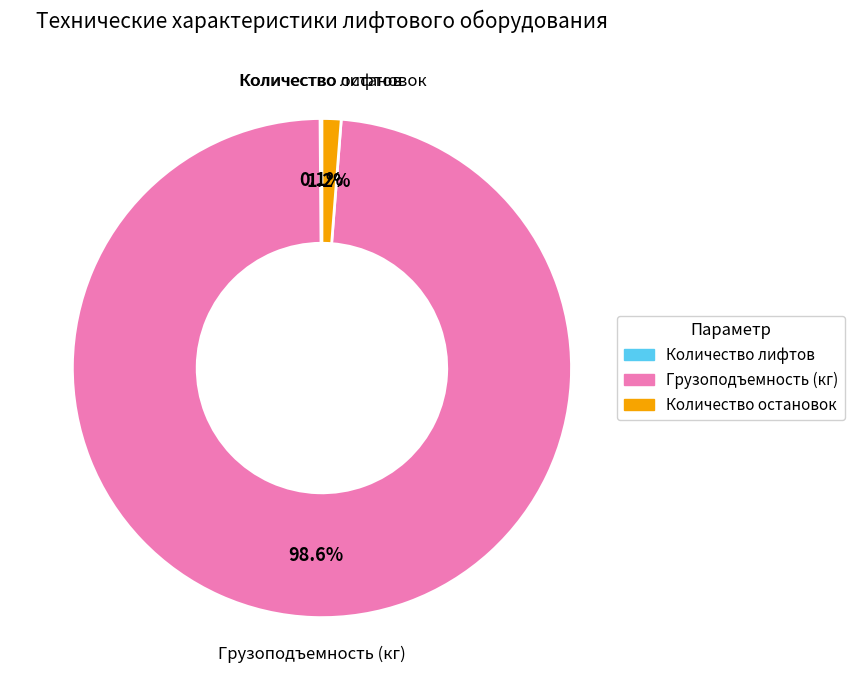

Between Количество остановок and Грузоподъемность (кг), which is larger?

Грузоподъемность (кг)